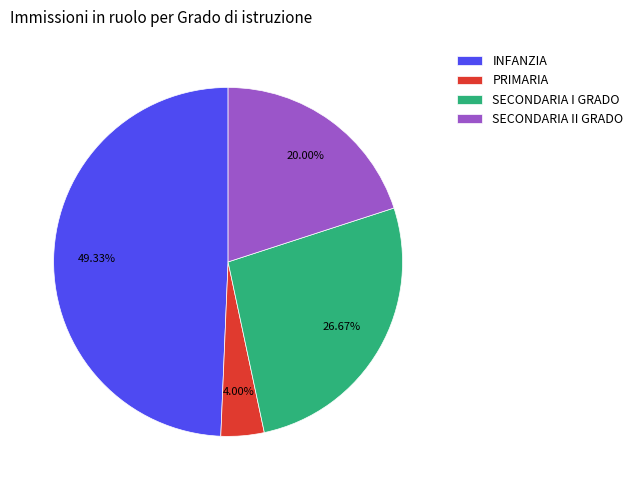

Is it true that SECONDARIA I GRADO is 18% of the pie?

False